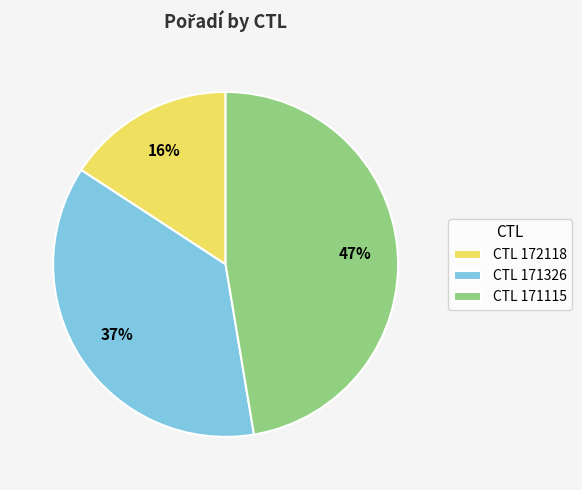

Count the number of slices in the pie.

3